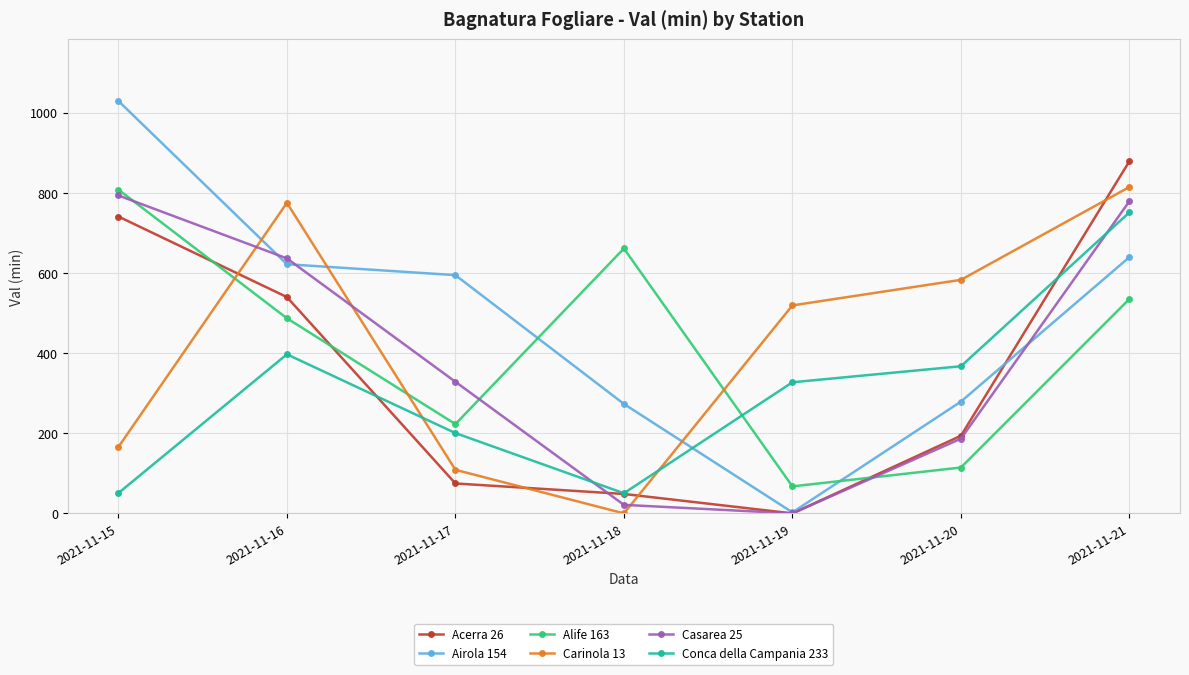

How many data points in Carinola 13 are less than 519?

3